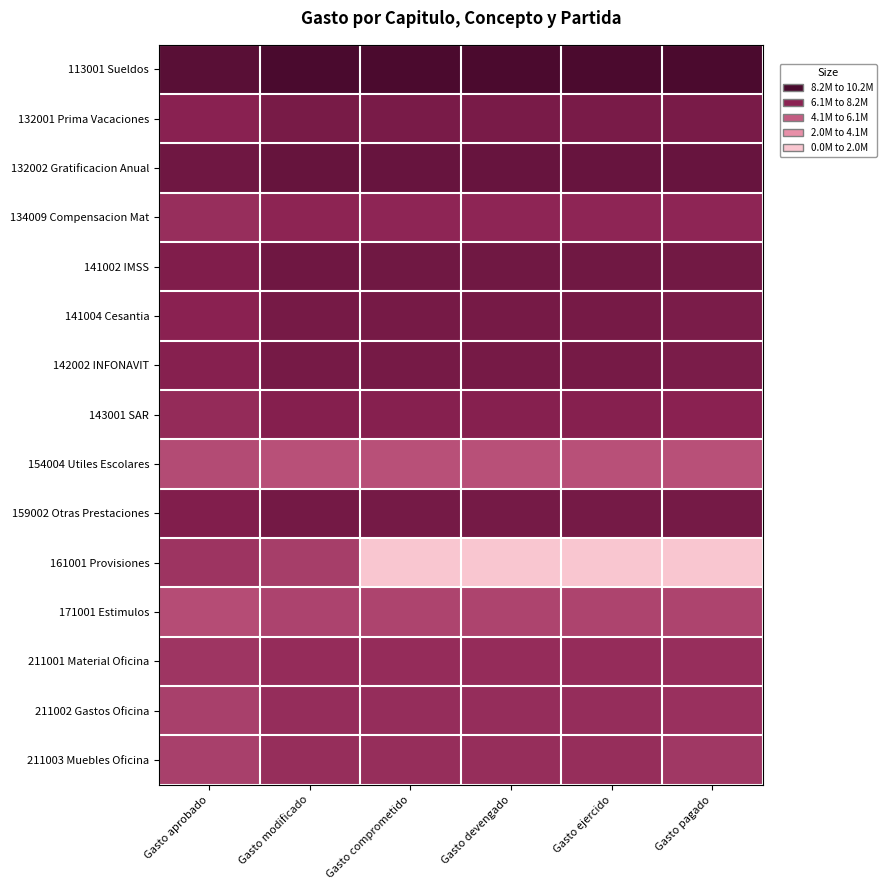

Reading left to right, list all the values displayed in this chart.

113001 Sueldos: Gasto aprobado=15.1	Gasto modificado=16.1	Gasto comprometido=16.1	Gasto devengado=16.1	Gasto ejercido=16.1	Gasto pagado=16.1
132001 Prima Vacaciones: Gasto aprobado=12.2	Gasto modificado=13.2	Gasto comprometido=13.1	Gasto devengado=13.1	Gasto ejercido=13.1	Gasto pagado=13.1
132002 Gratificacion Anual: Gasto aprobado=13.8	Gasto modificado=14.3	Gasto comprometido=14.3	Gasto devengado=14.3	Gasto ejercido=14.3	Gasto pagado=14.3
134009 Compensacion Mat: Gasto aprobado=11.2	Gasto modificado=12.0	Gasto comprometido=11.8	Gasto devengado=11.8	Gasto ejercido=11.8	Gasto pagado=11.8
141002 IMSS: Gasto aprobado=12.8	Gasto modificado=13.8	Gasto comprometido=13.7	Gasto devengado=13.7	Gasto ejercido=13.7	Gasto pagado=13.6
141004 Cesantia: Gasto aprobado=12.2	Gasto modificado=13.3	Gasto comprometido=13.3	Gasto devengado=13.3	Gasto ejercido=13.3	Gasto pagado=13.1
142002 INFONAVIT: Gasto aprobado=12.4	Gasto modificado=13.4	Gasto comprometido=13.3	Gasto devengado=13.3	Gasto ejercido=13.3	Gasto pagado=13.1
143001 SAR: Gasto aprobado=11.5	Gasto modificado=12.5	Gasto comprometido=12.4	Gasto devengado=12.4	Gasto ejercido=12.4	Gasto pagado=12.1
154004 Utiles Escolares: Gasto aprobado=9.3	Gasto modificado=8.9	Gasto comprometido=8.9	Gasto devengado=8.9	Gasto ejercido=8.9	Gasto pagado=8.9
159002 Otras Prestaciones: Gasto aprobado=12.7	Gasto modificado=13.4	Gasto comprometido=13.4	Gasto devengado=13.4	Gasto ejercido=13.4	Gasto pagado=13.4
161001 Provisiones: Gasto aprobado=10.8	Gasto modificado=10.1	Gasto comprometido=0.0	Gasto devengado=0.0	Gasto ejercido=0.0	Gasto pagado=0.0
171001 Estimulos: Gasto aprobado=9.1	Gasto modificado=9.8	Gasto comprometido=9.7	Gasto devengado=9.7	Gasto ejercido=9.7	Gasto pagado=9.7
211001 Material Oficina: Gasto aprobado=10.8	Gasto modificado=11.4	Gasto comprometido=11.4	Gasto devengado=11.4	Gasto ejercido=11.4	Gasto pagado=11.2
211002 Gastos Oficina: Gasto aprobado=10.0	Gasto modificado=11.3	Gasto comprometido=11.3	Gasto devengado=11.3	Gasto ejercido=11.3	Gasto pagado=11.1
211003 Muebles Oficina: Gasto aprobado=10.0	Gasto modificado=11.2	Gasto comprometido=11.2	Gasto devengado=11.2	Gasto ejercido=11.2	Gasto pagado=10.6